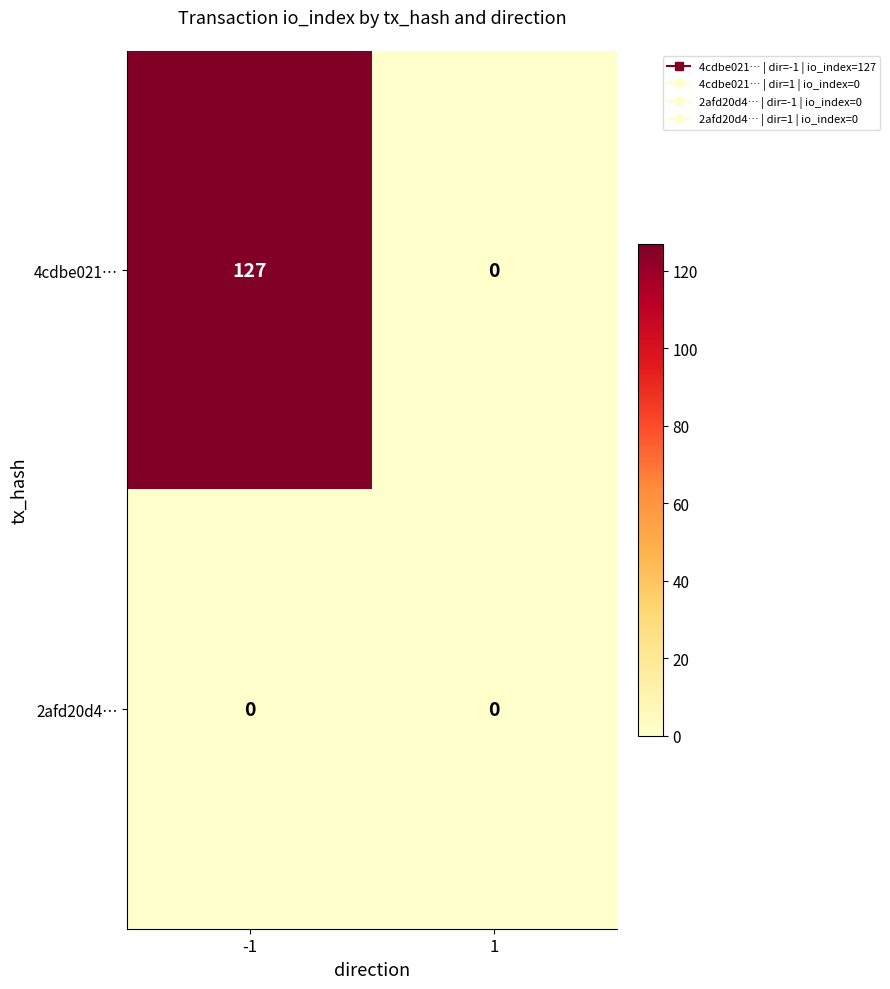

List the series in order of their peak value, lowest first.

2afd20d4…, 4cdbe021…